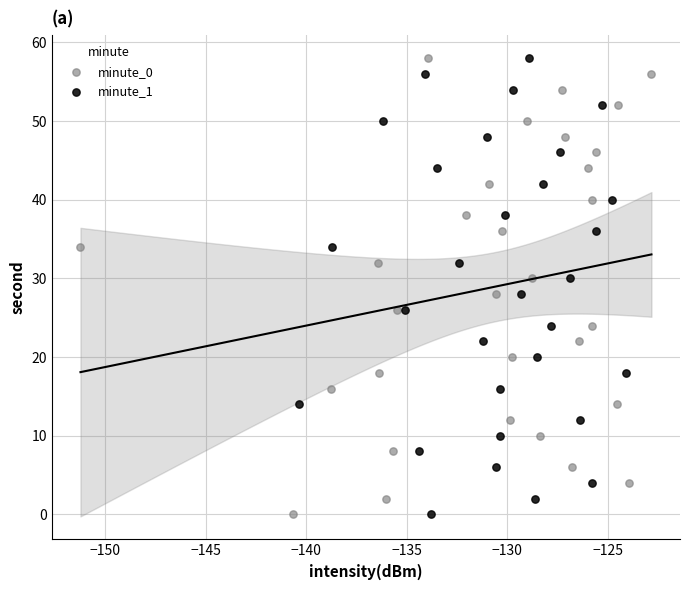

What are all the series names shown in the legend?

minute_0, minute_1